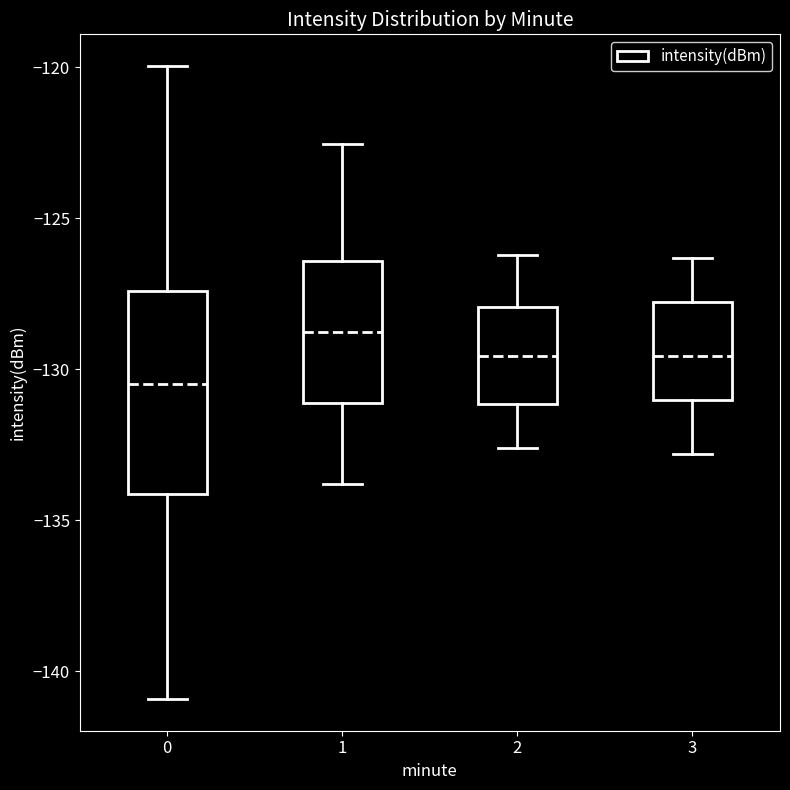

Reading left to right, read every box against the y-axis: the position of its median line, the range the box covers, and the ends of its whiskers. The values are not printed on the chart, so give them approximately, as read against the axis.

0: median -130.5, box -134.0 to -127.5, whiskers -141.0 to -120.0
1: median -128.5, box -131.0 to -126.5, whiskers -134.0 to -122.5
2: median -129.5, box -131.0 to -128.0, whiskers -132.5 to -126.0
3: median -129.5, box -131.0 to -128.0, whiskers -133.0 to -126.5